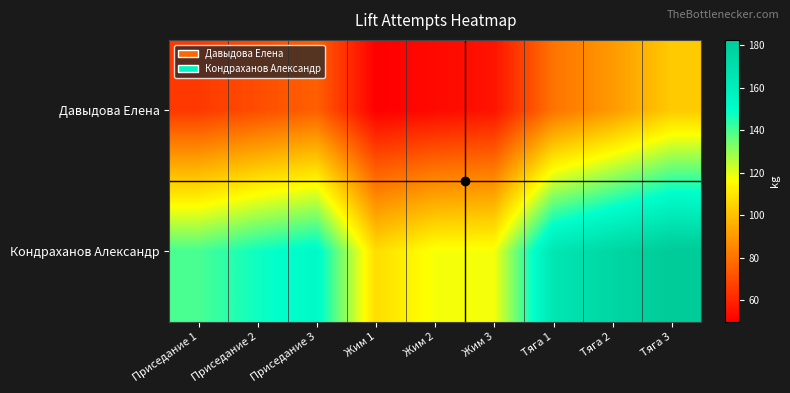

Which has a higher value, Тяга 2 or Жим 1?

Тяга 2